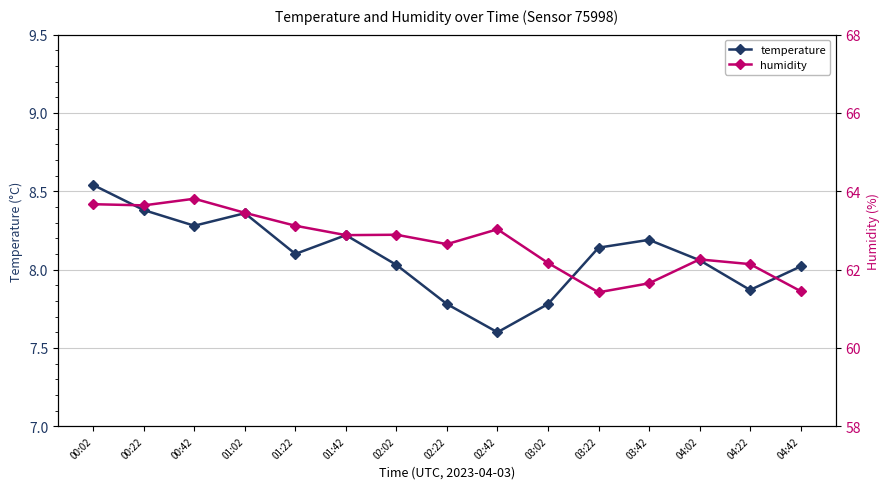

What is the difference between the temperature values at 01:42 and 00:42?

0.1